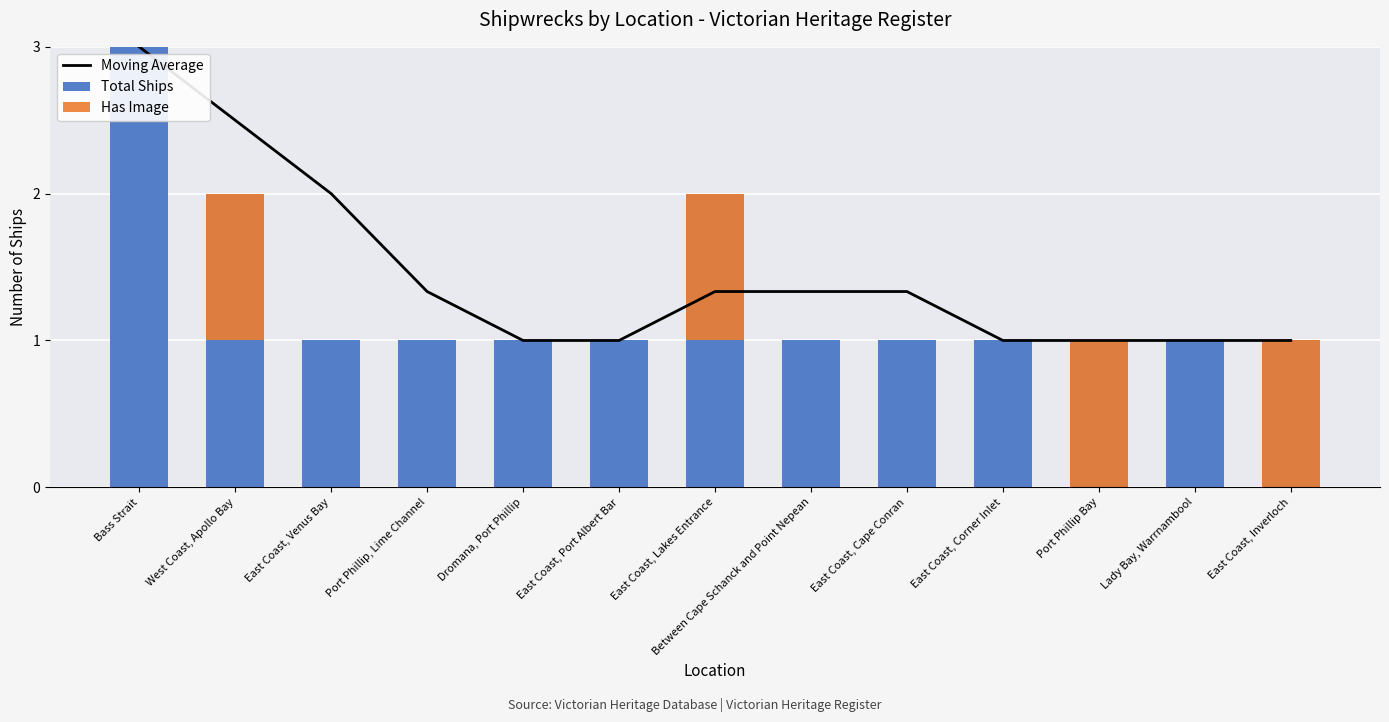

The value of Total Ships at East Coast, Port Albert Bar is 1.0. True or false?

True